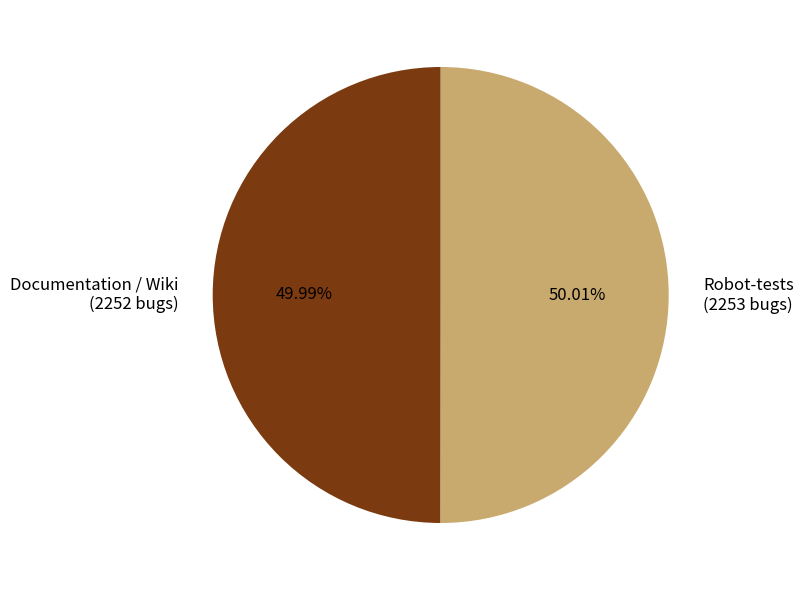

Is there a majority slice in this chart?

Yes